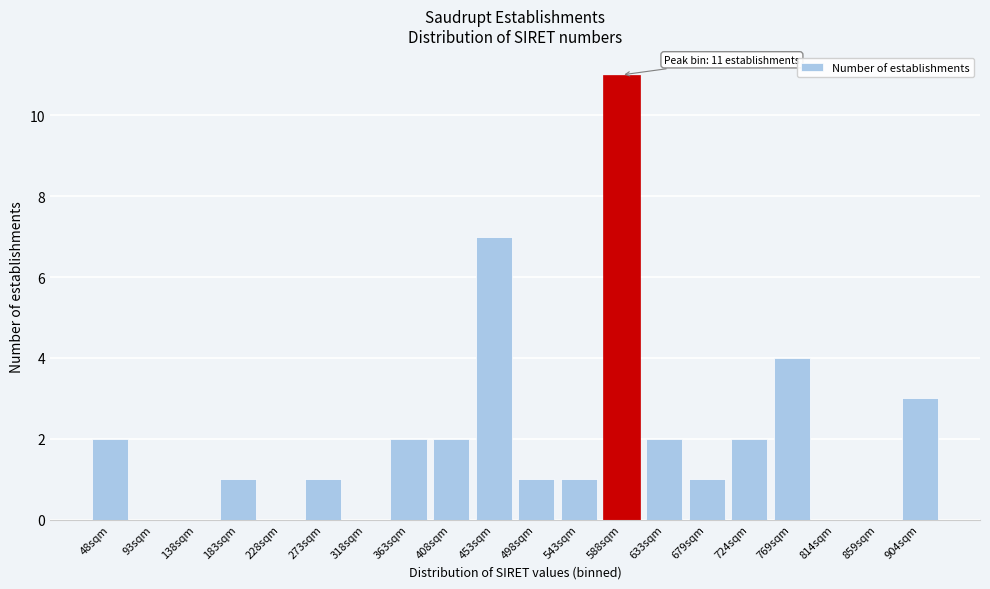

Reading left to right, transcribe all the data shown in this chart.

48sqm=2	93sqm=0	138sqm=0	183sqm=1	228sqm=0	273sqm=1	318sqm=0	363sqm=2	408sqm=2	453sqm=7	498sqm=1	543sqm=1	588sqm=11	633sqm=2	679sqm=1	724sqm=2	769sqm=4	814sqm=0	859sqm=0	904sqm=3